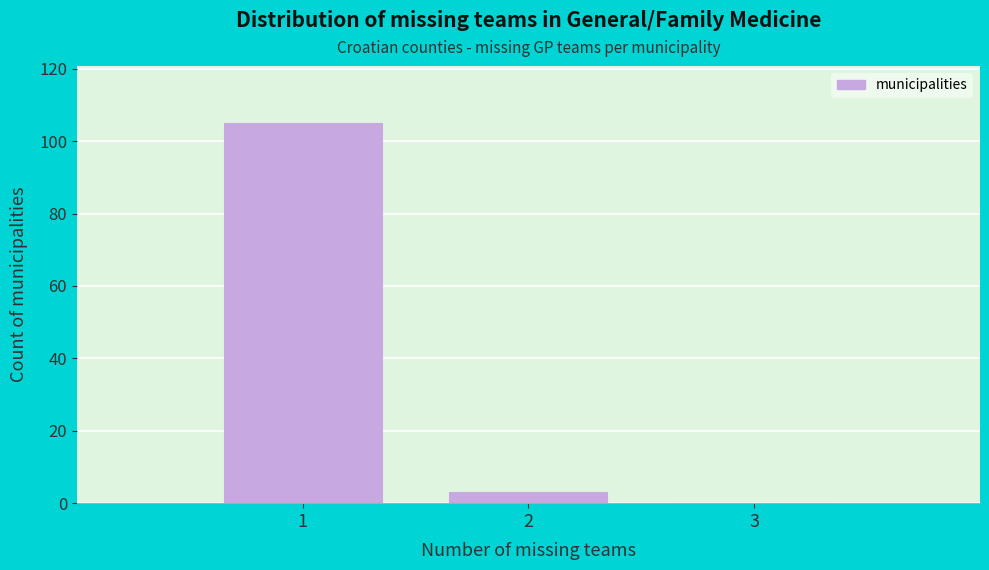

How tall is the bar that spans 1.5 to 2.5 on the x-axis? The values are not printed on the chart, so give them approximately, as read against the axis.

4